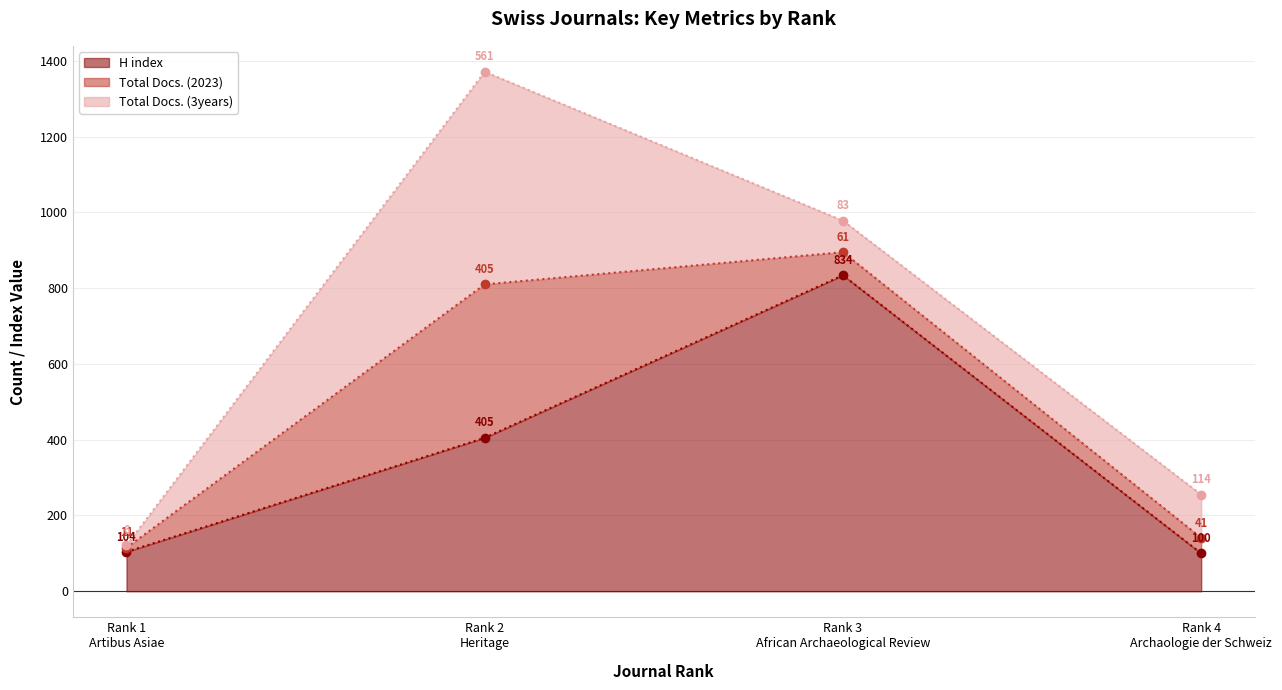

At which label is H index closest to 467?

Rank 2
Heritage